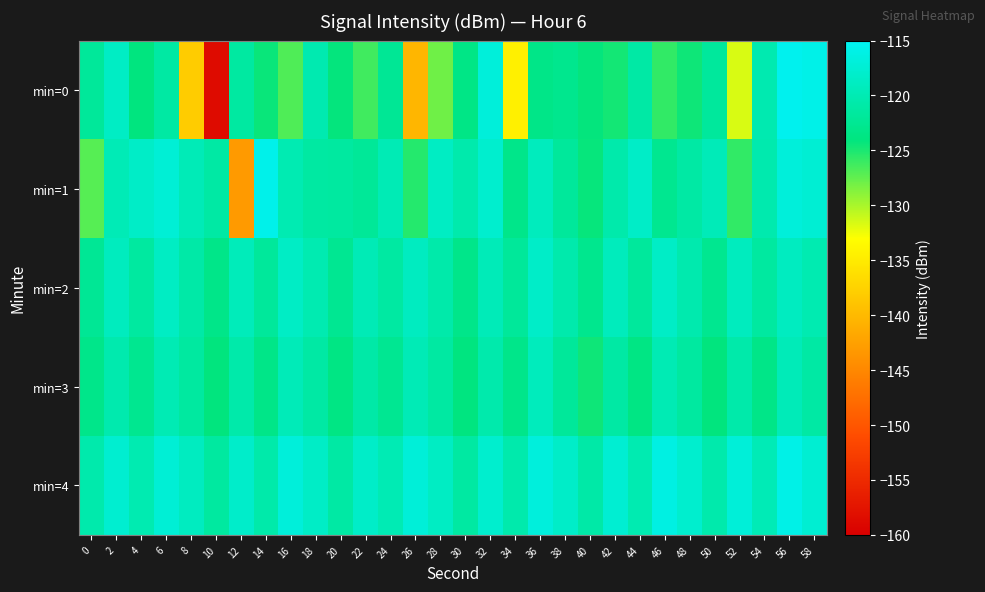

Reading left to right, transcribe all the data shown in this chart.

min=0: 0=-121.9	2=-118.6	4=-124.0	6=-121.2	8=-138.1	10=-158.5	12=-121.3	14=-124.4	16=-126.8	18=-120.3	20=-124.2	22=-126.3	24=-122.3	26=-140.3	28=-128.0	30=-123.5	32=-116.9	34=-134.4	36=-123.3	38=-122.8	40=-124.1	42=-124.7	44=-121.0	46=-125.8	48=-124.5	50=-121.7	52=-131.6	54=-120.3	56=-115.3	58=-115.8
min=1: 0=-127.1	2=-119.7	4=-118.4	6=-117.3	8=-119.6	10=-121.1	12=-143.1	14=-115.7	16=-120.1	18=-121.3	20=-121.5	22=-122.1	24=-119.8	26=-125.3	28=-118.7	30=-120.5	32=-117.9	34=-123.1	36=-119.2	38=-121.8	40=-124.3	42=-120.6	44=-118.4	46=-122.7	48=-121.1	50=-119.5	52=-125.8	54=-120.3	56=-116.9	58=-117.4
min=2: 0=-122.3	2=-119.1	4=-121.5	6=-118.7	8=-120.9	10=-123.2	12=-119.4	14=-121.8	16=-118.6	18=-120.1	20=-122.5	22=-119.7	24=-121.3	26=-118.9	28=-120.7	30=-123.1	32=-119.5	34=-121.9	36=-118.3	38=-120.5	40=-122.9	42=-119.3	44=-121.7	46=-118.5	48=-120.3	50=-122.7	52=-119.1	54=-121.5	56=-118.9	58=-120.1
min=3: 0=-123.1	2=-120.3	4=-122.7	6=-119.9	8=-121.5	10=-124.1	12=-120.7	14=-123.3	16=-119.5	18=-121.1	20=-123.7	22=-120.9	24=-122.5	26=-119.7	28=-121.3	30=-123.9	32=-120.5	34=-123.1	36=-119.3	38=-121.9	40=-124.5	42=-121.1	44=-123.7	46=-119.9	48=-121.5	50=-124.1	52=-120.7	54=-123.3	56=-119.5	58=-121.1
min=4: 0=-120.5	2=-117.7	4=-120.1	6=-117.3	8=-118.9	10=-121.5	12=-118.1	14=-120.7	16=-116.9	18=-118.5	20=-121.1	22=-118.3	24=-119.9	26=-117.1	28=-118.7	30=-121.3	32=-117.9	34=-120.5	36=-116.7	38=-118.3	40=-120.9	42=-117.5	44=-120.1	46=-116.3	48=-117.9	50=-120.5	52=-117.1	54=-119.7	56=-115.9	58=-117.5